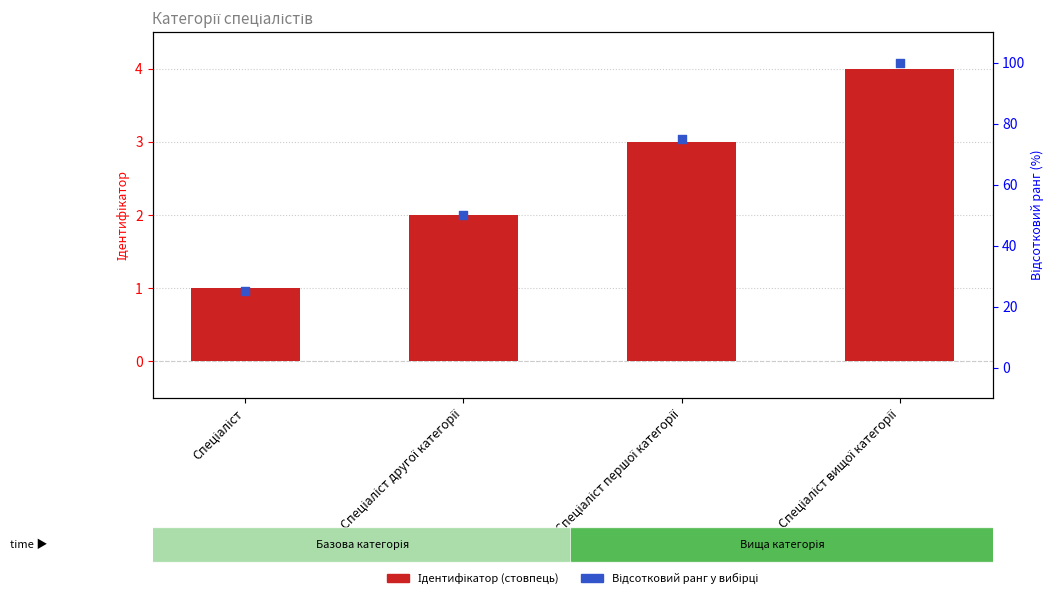

Which series has the largest total across all categories?

Відсотковий ранг